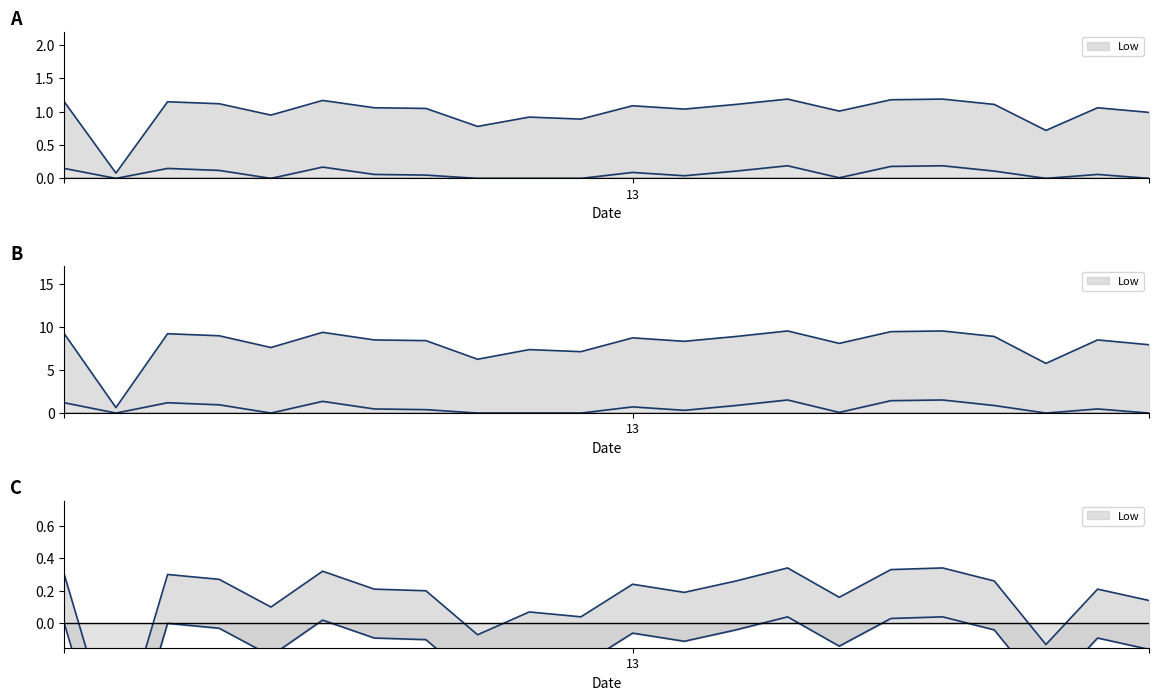

At which label does the data first exceed 1?

1